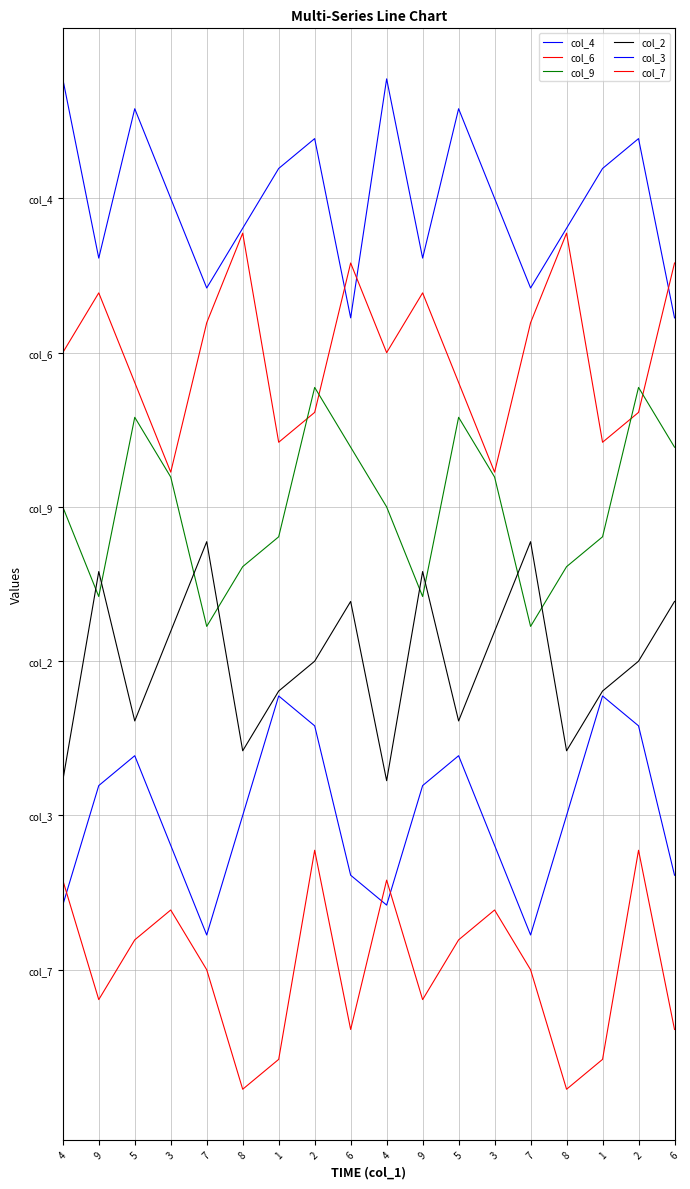

Reading left to right, transcribe all the data shown in this chart.

col_4: 4=9.5	9=7.2	5=9.2	3=8.0	7=6.8	8=7.6	1=8.4	2=8.8	6=6.5	4=9.5	9=7.2	5=9.2	3=8.0	7=6.8	8=7.6	1=8.4	2=8.8	6=6.5
col_6: 4=6.0	9=6.8	5=5.6	3=4.5	7=6.4	8=7.5	1=4.8	2=5.2	6=7.2	4=6.0	9=6.8	5=5.6	3=4.5	7=6.4	8=7.5	1=4.8	2=5.2	6=7.2
col_9: 4=4.0	9=2.8	5=5.2	3=4.4	7=2.5	8=3.2	1=3.6	2=5.5	6=4.8	4=4.0	9=2.8	5=5.2	3=4.4	7=2.5	8=3.2	1=3.6	2=5.5	6=4.8
col_2: 4=0.5	9=3.2	5=1.2	3=2.4	7=3.5	8=0.8	1=1.6	2=2.0	6=2.8	4=0.5	9=3.2	5=1.2	3=2.4	7=3.5	8=0.8	1=1.6	2=2.0	6=2.8
col_3: 4=-1.2	9=0.4	5=0.8	3=-0.4	7=-1.5	8=0.0	1=1.5	2=1.2	6=-0.8	4=-1.2	9=0.4	5=0.8	3=-0.4	7=-1.5	8=0.0	1=1.5	2=1.2	6=-0.8
col_7: 4=-0.8	9=-2.4	5=-1.6	3=-1.2	7=-2.0	8=-3.5	1=-3.2	2=-0.5	6=-2.8	4=-0.8	9=-2.4	5=-1.6	3=-1.2	7=-2.0	8=-3.5	1=-3.2	2=-0.5	6=-2.8